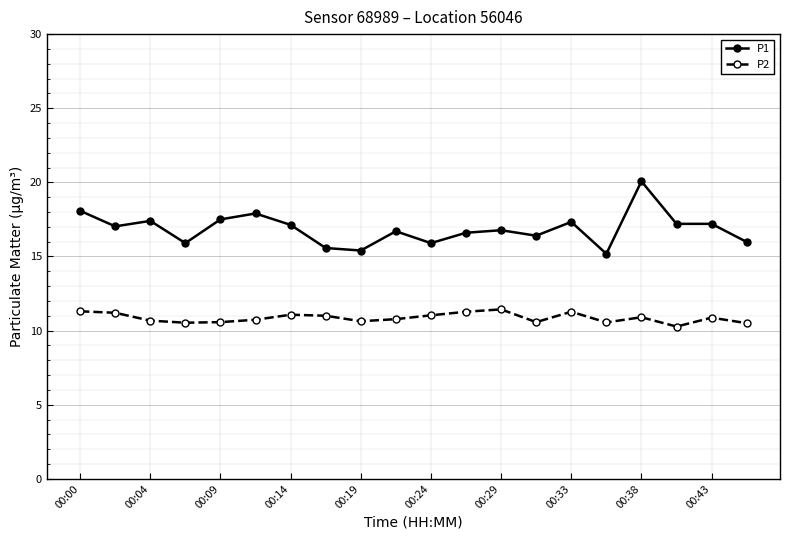

List the series in order of their peak value, lowest first.

P2, P1